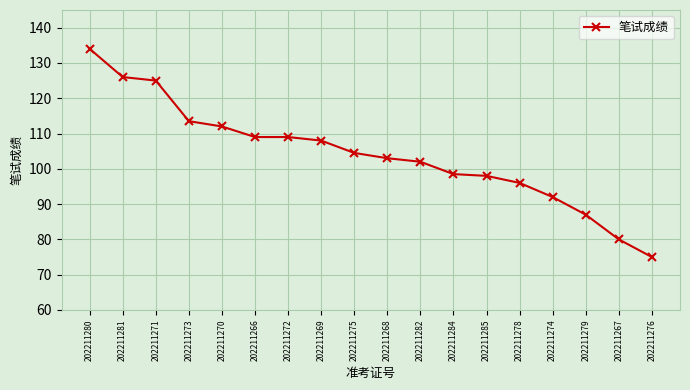

What is the sum of all values?

1872.5